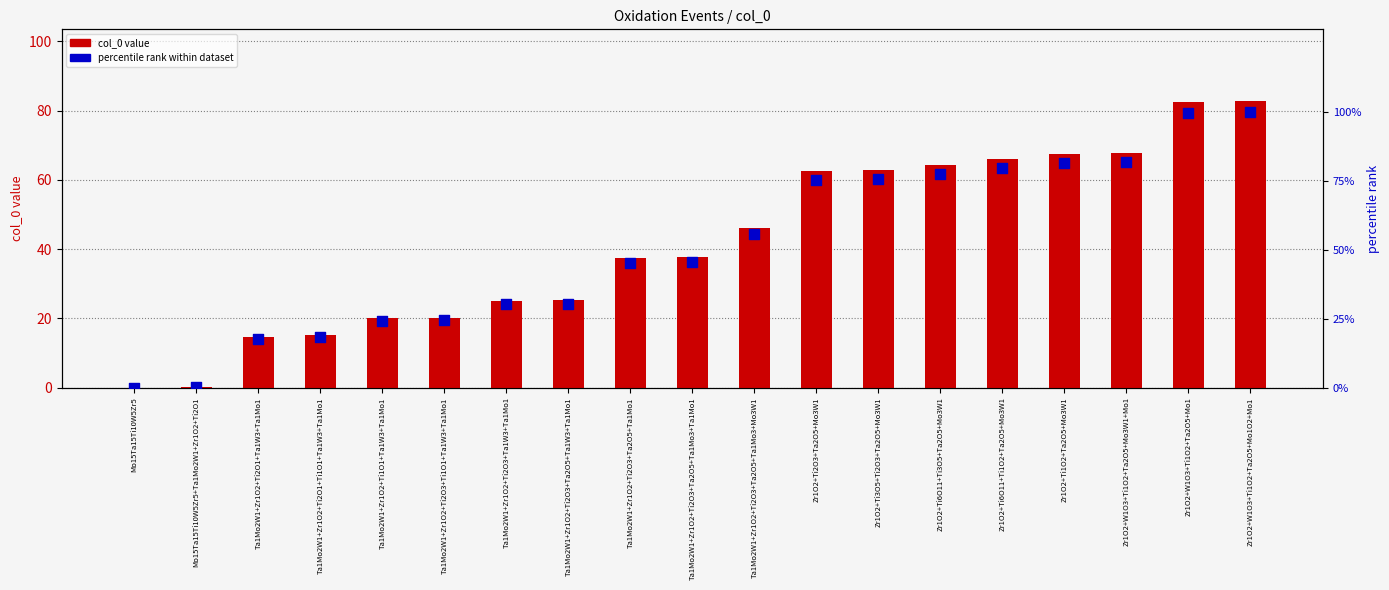

At how many categories does at least one series exceed 52?

9